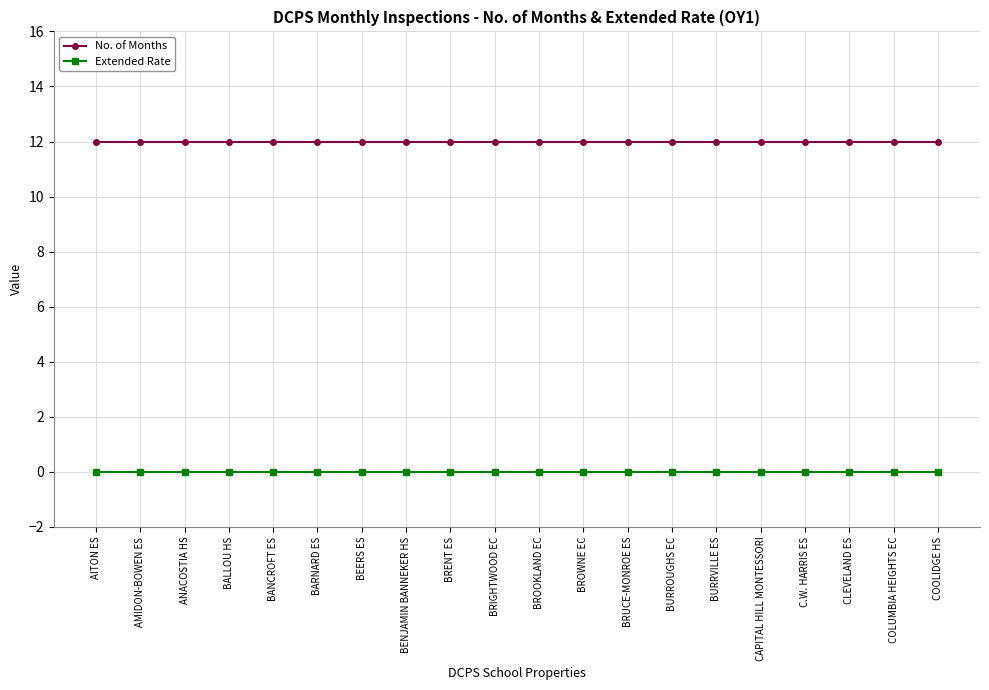

What is the label of the 17th point from the right?

BALLOU HS